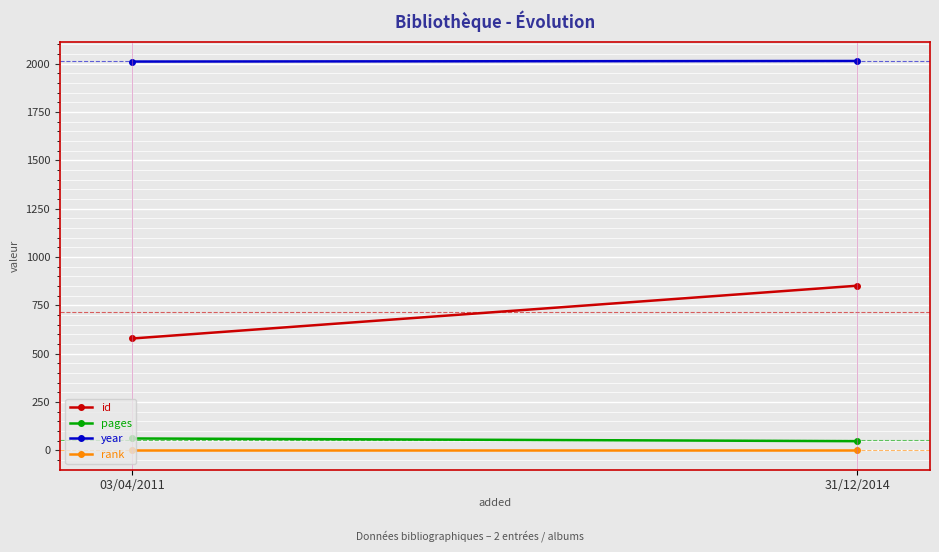

At which category is the sum across all series the highest?

31/12/2014